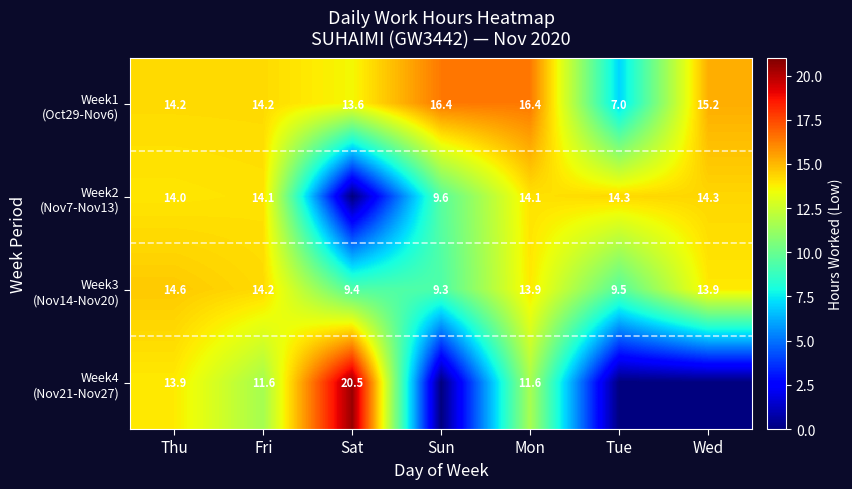

What is the difference between the highest and lowest values at Mon?

4.8